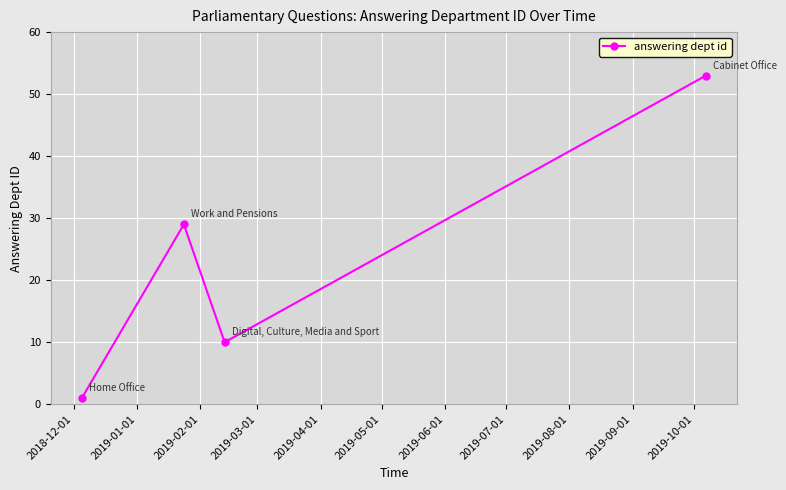

How many series are shown in this chart?

1